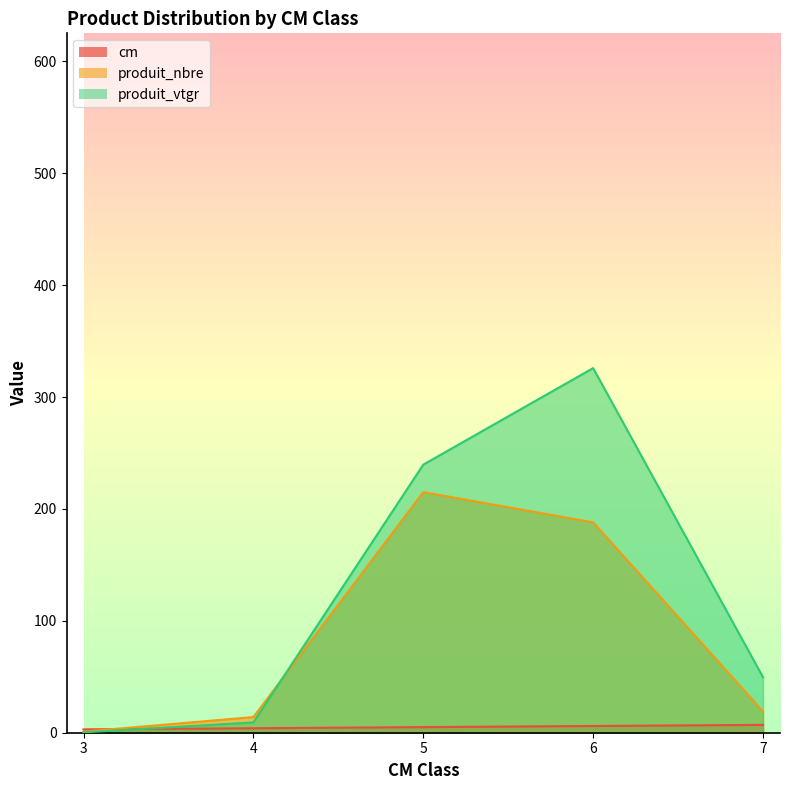

Reading left to right, list all the values displayed in this chart.

cm: 3=3.0	4=4.0	5=5.0	6=6.0	7=7.0
produit_nbre: 3=1.0	4=14.0	5=215.0	6=188.0	7=19.0
produit_vtgr: 3=0.3	4=9.2	5=239.6	6=325.8	7=49.6